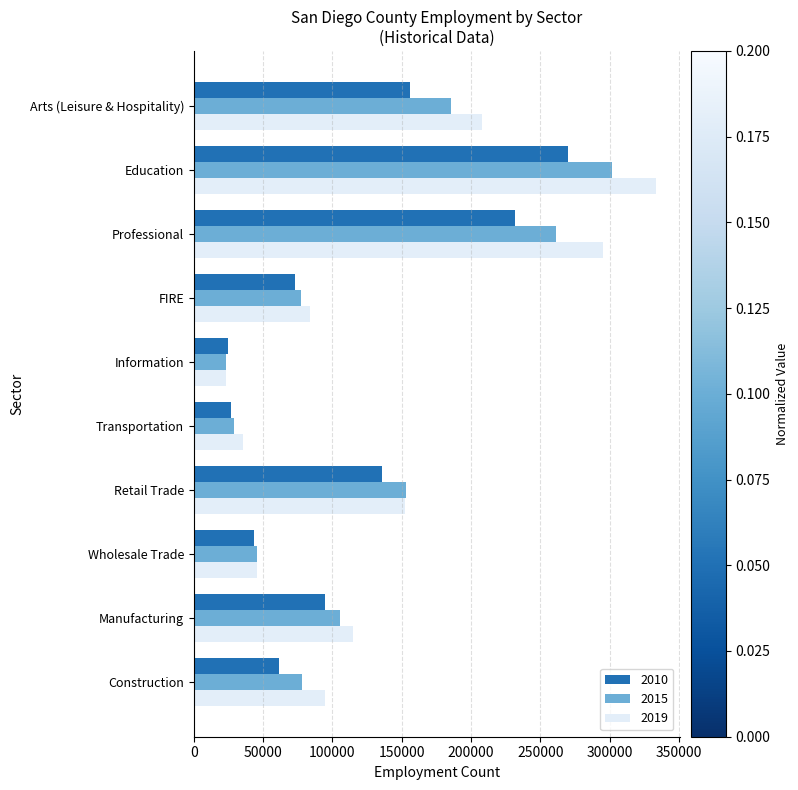

Is it true that 2019 equals 30228.9 at Manufacturing?

False